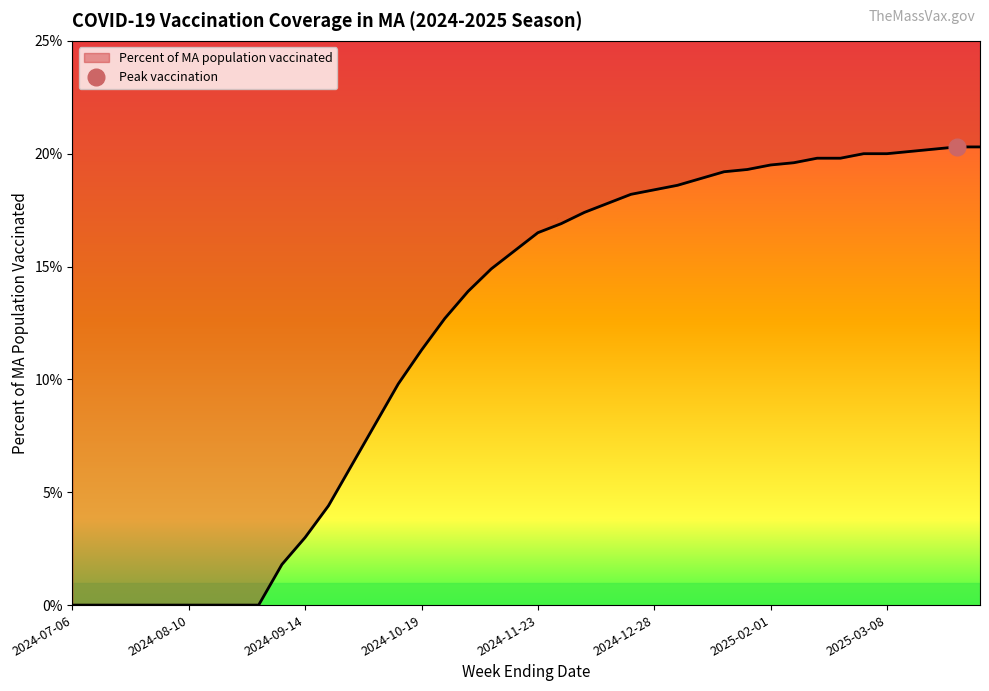

What is the approximate value at 2025-03-08?

0.2